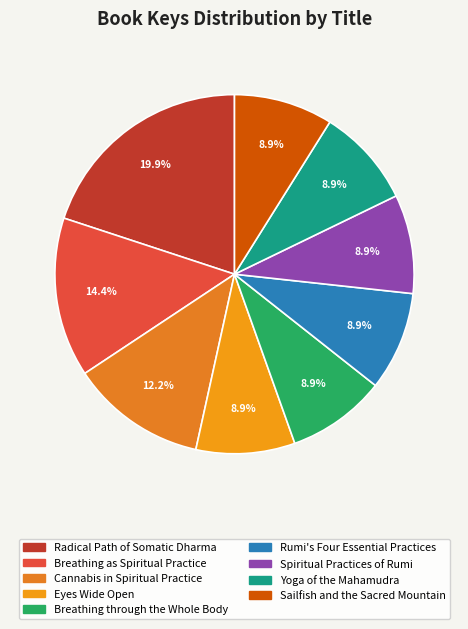

Combined, do Radical Path of Somatic Dharma and Spiritual Practices of Rumi account for over 50%?

No